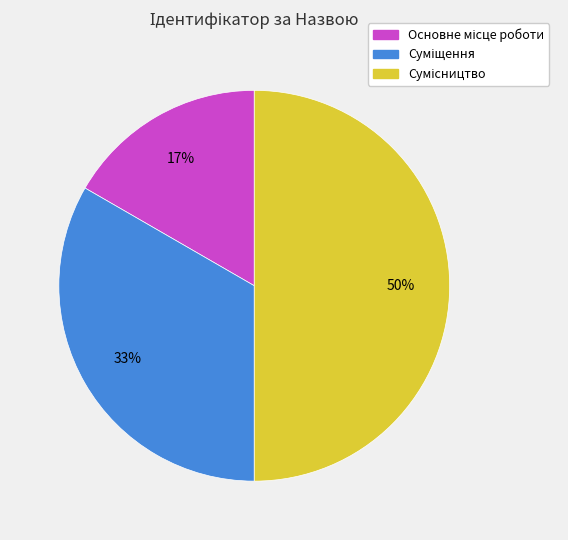

To the nearest percent, what is the difference between the largest and smallest slice percentages?

33%